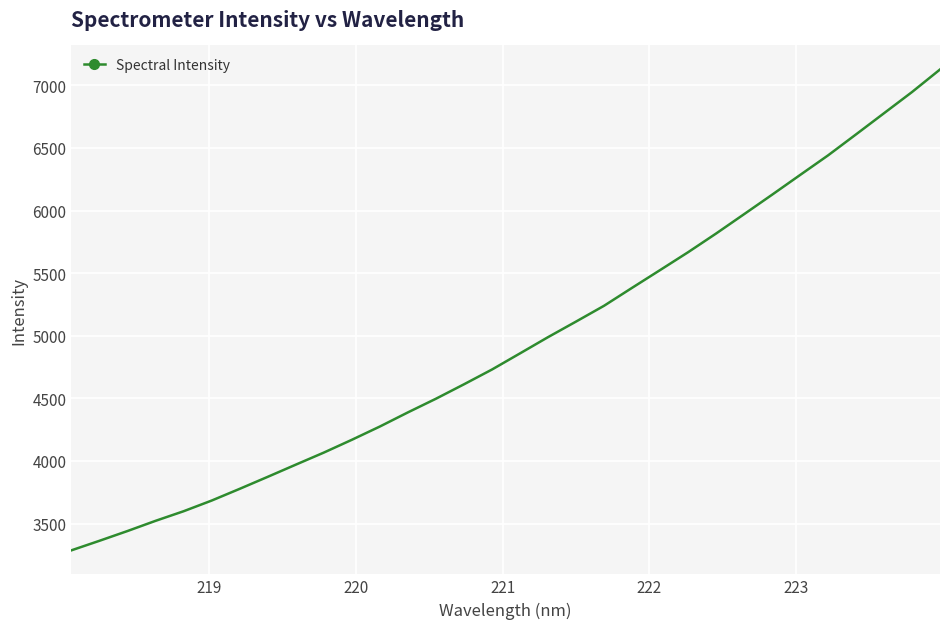

What is the difference between the maximum and minimum values?

3840.0